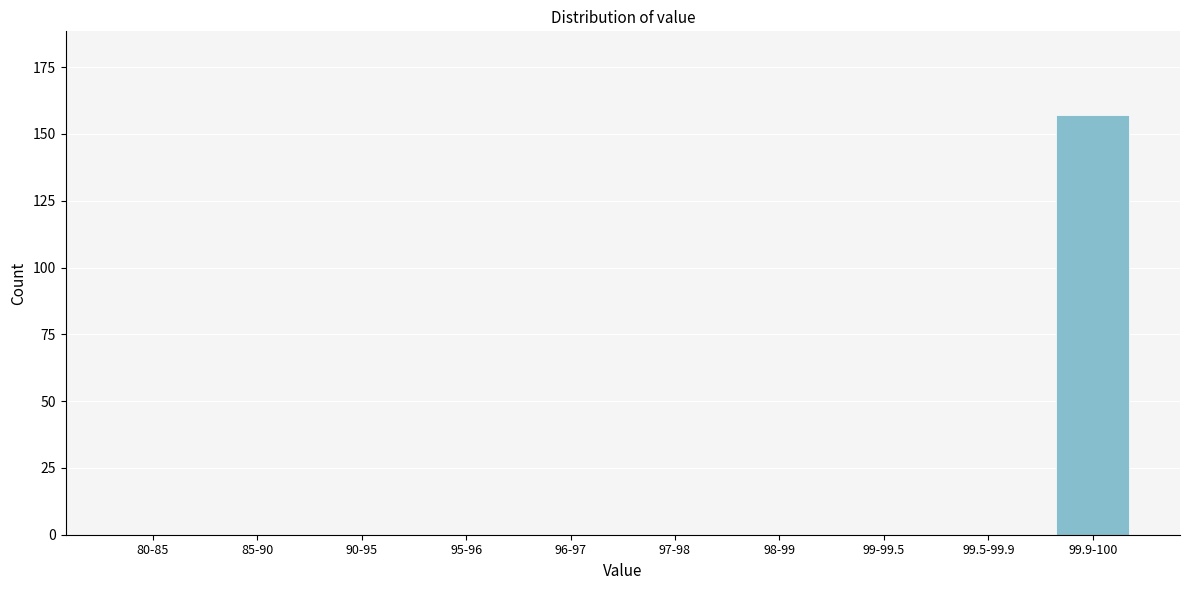

Reading left to right, extract all data points from this chart.

80-85=0	85-90=0	90-95=0	95-96=0	96-97=0	97-98=0	98-99=0	99-99.5=0	99.5-99.9=0	99.9-100=157